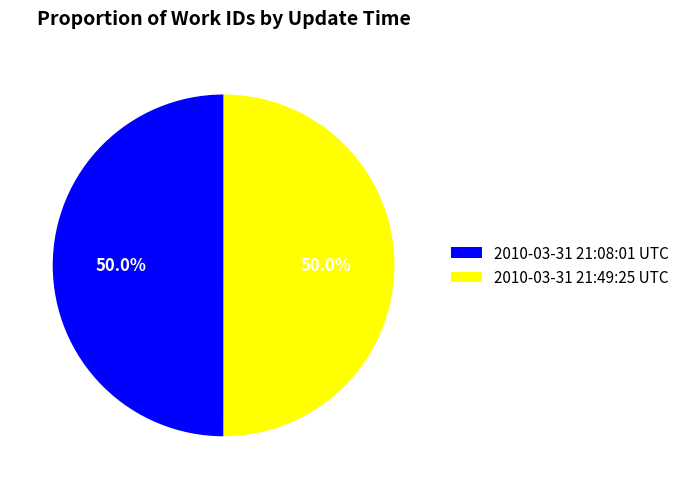

Approximately how many times larger is the value at 2010-03-31 21:08:01 UTC compared to 2010-03-31 21:49:25 UTC?

1.0